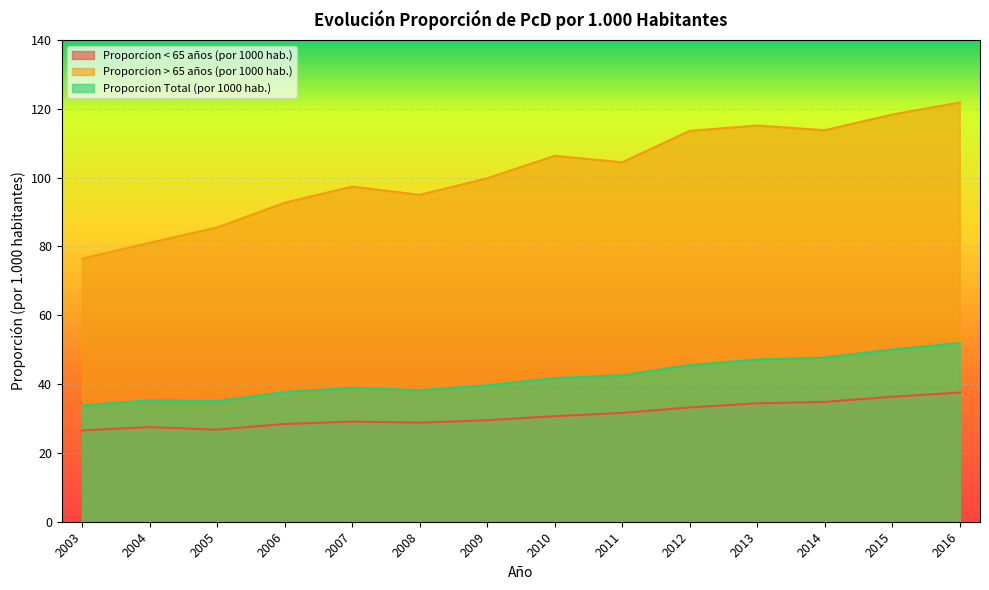

Which label corresponds to the largest value in the chart?

2016